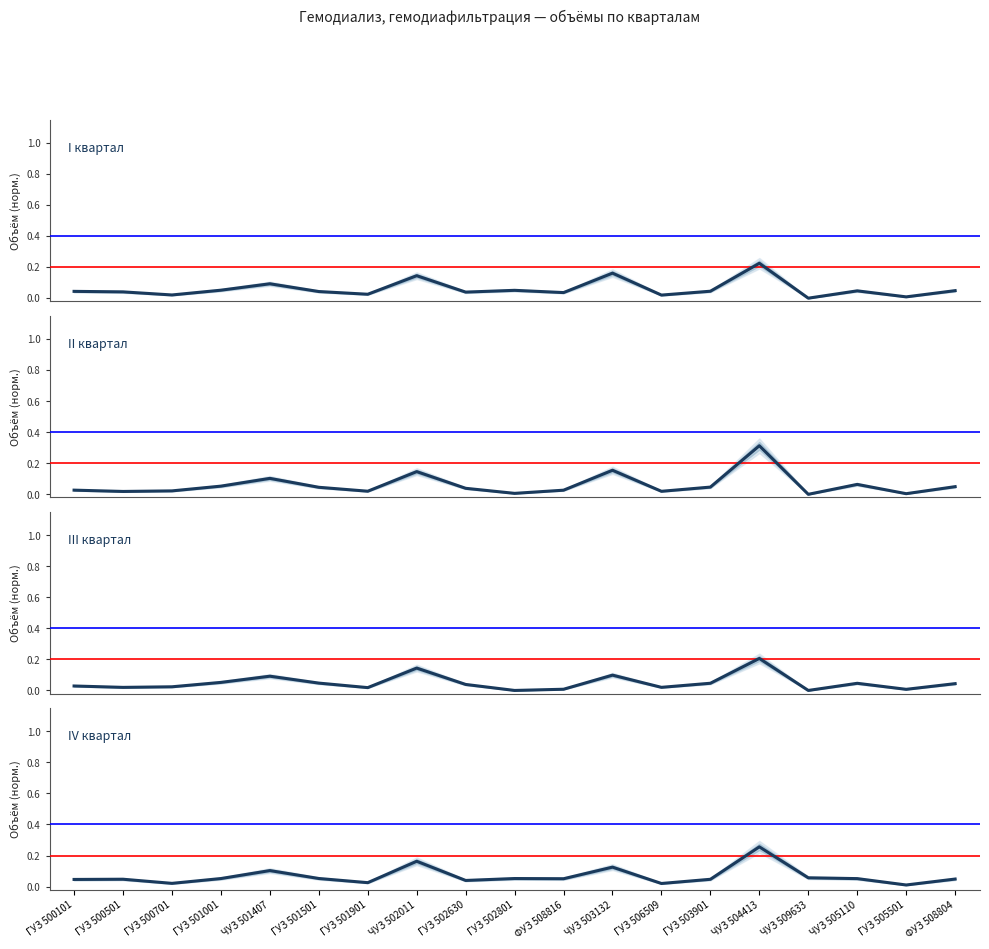

How many lines are shown in the chart?

4